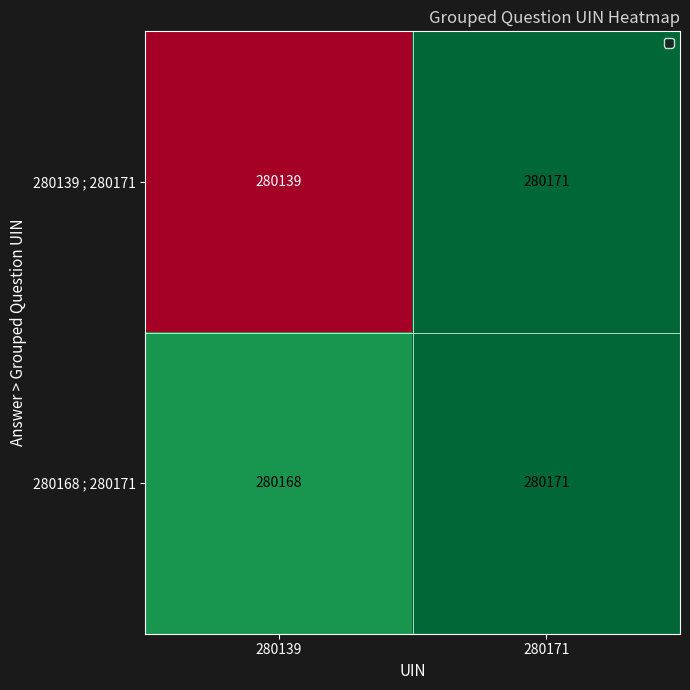

Is the value of 280168 ; 280171 at 280139 greater than the value of 280139 ; 280171 at 280139?

Yes